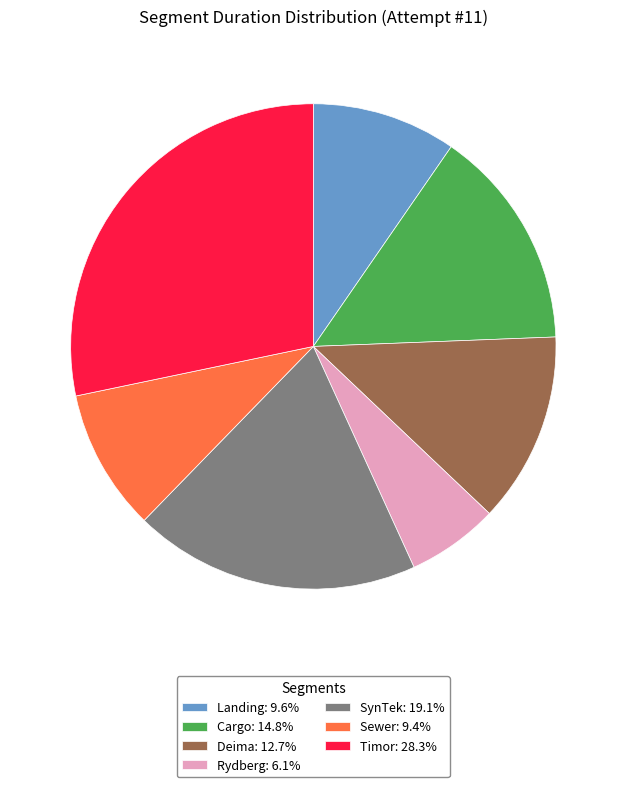

What is the ratio of the value at SynTek: 19.1% to the value at Rydberg: 6.1%?

3.1